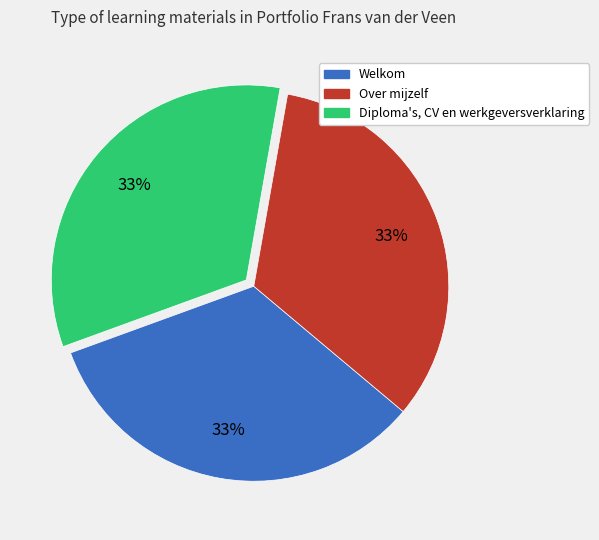

How many slices are in this pie chart?

3